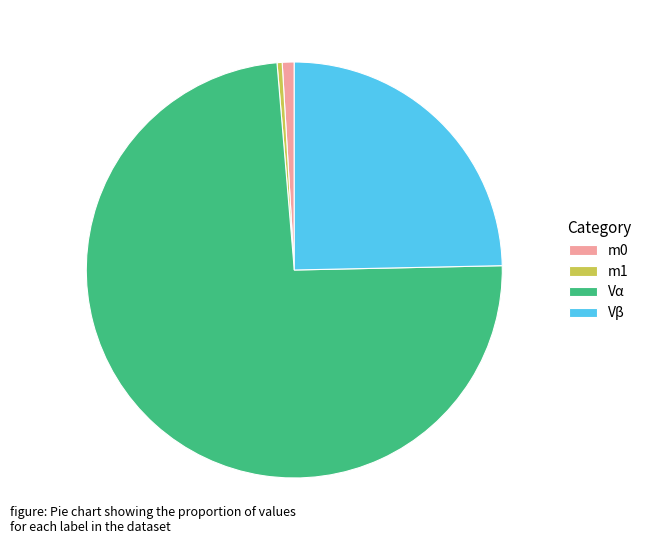

Count the number of slices in the pie.

4